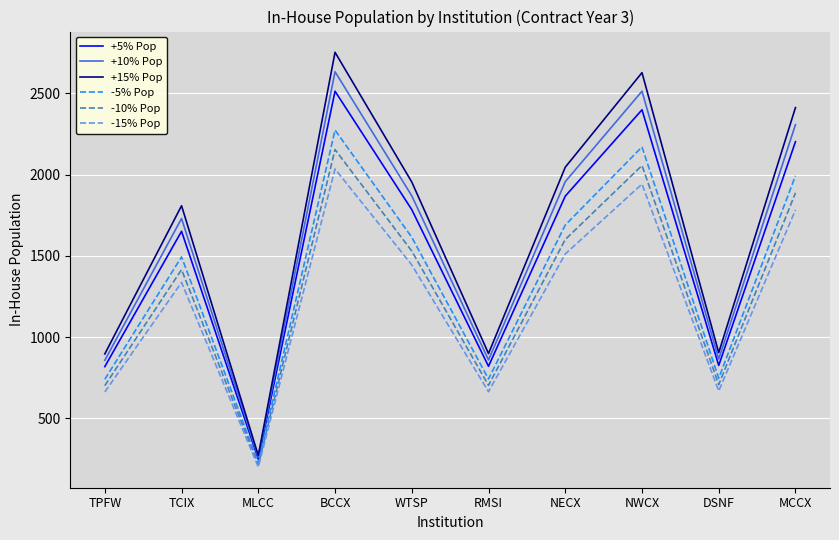

Where is -15% Pop nearest to the value 1118?

TCIX